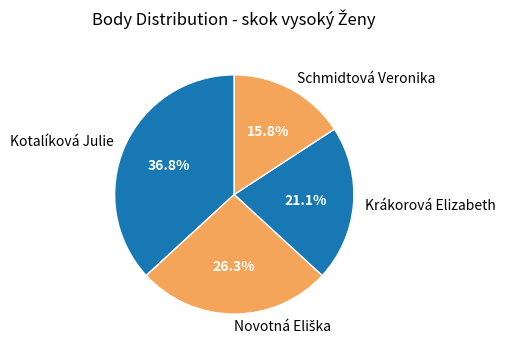

True or false: Schmidtová Veronika accounts for 22% of the total.

False